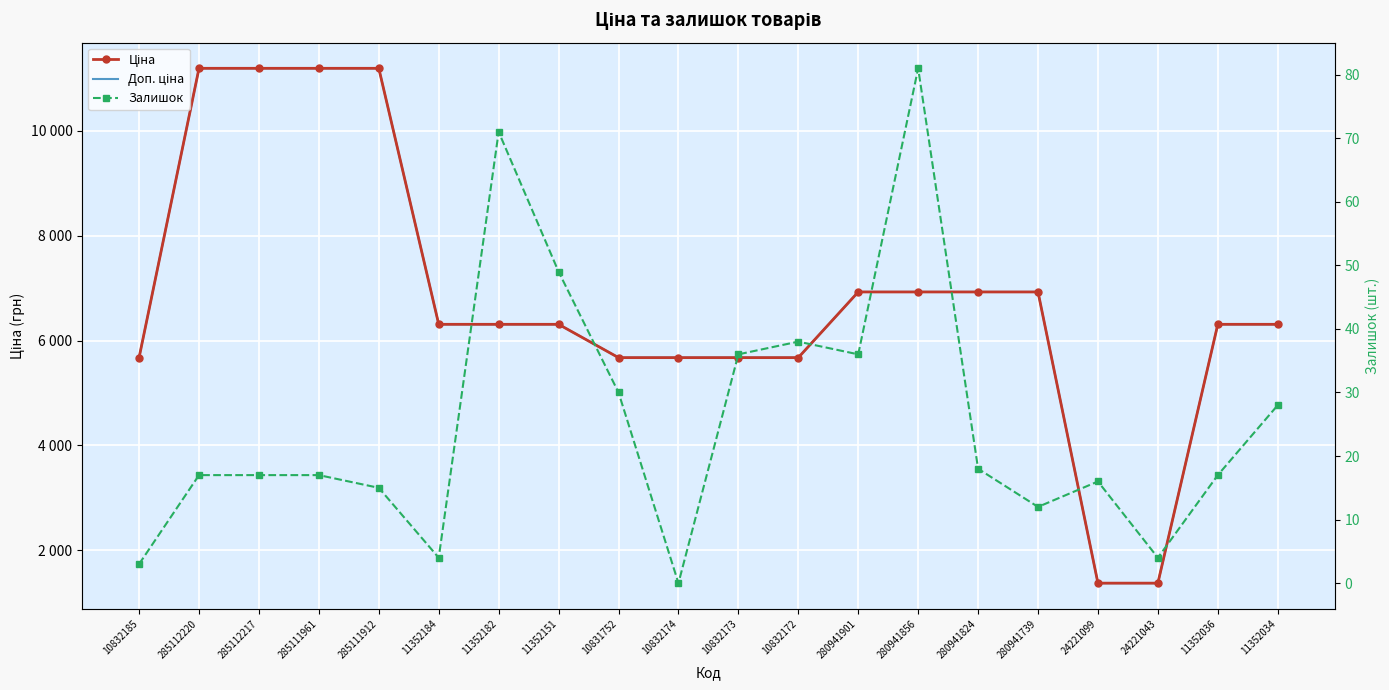

Between 10832174 and 24221099, which series saw the biggest shift?

Доп. ціна